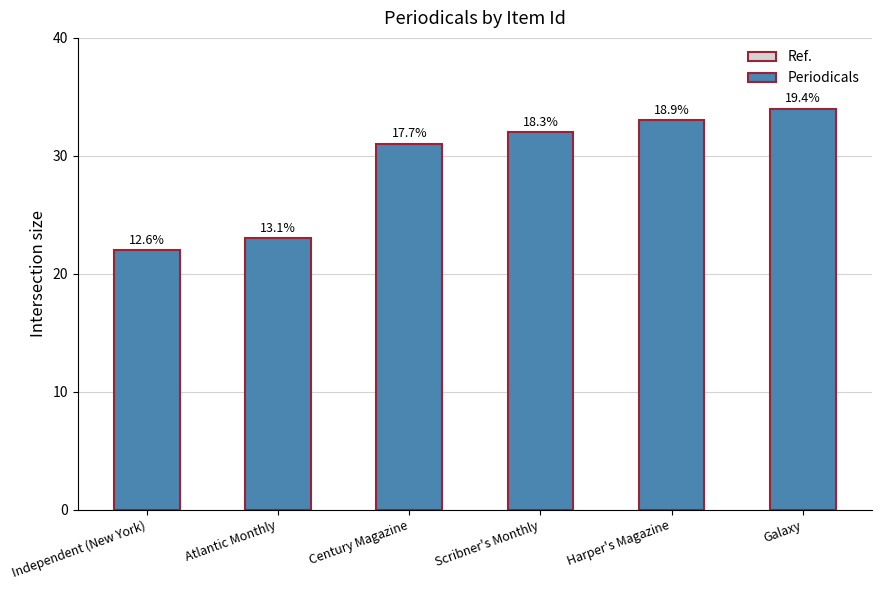

What is the difference between the values at Atlantic Monthly and Independent (New York)?

1